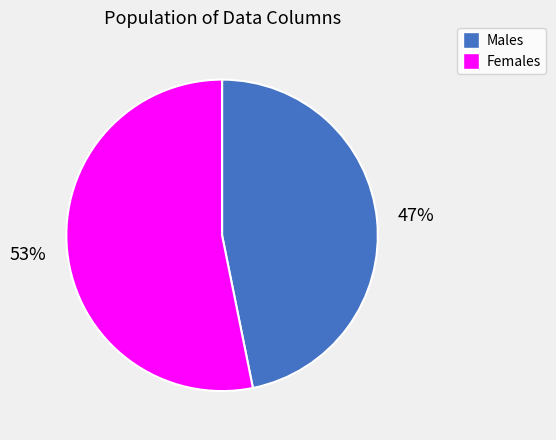

Which has a higher value, Males or Females?

Females